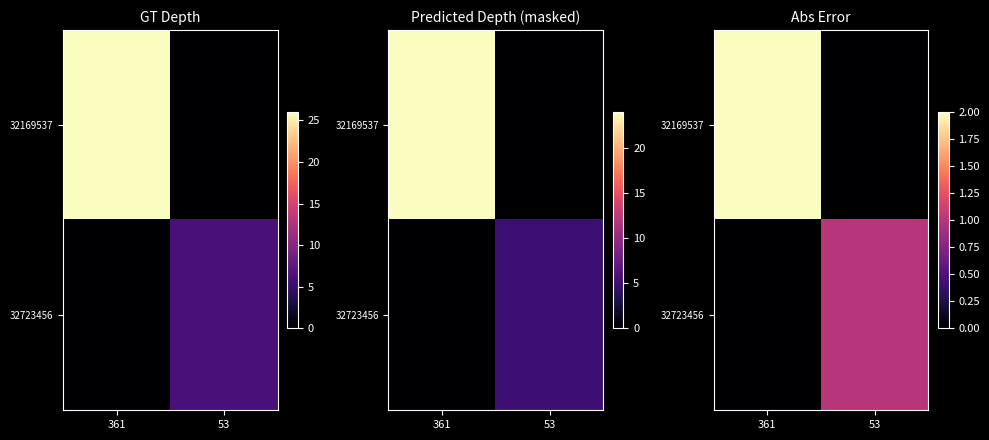

What is the sum of the 32169537 values at 361 and 53?

2